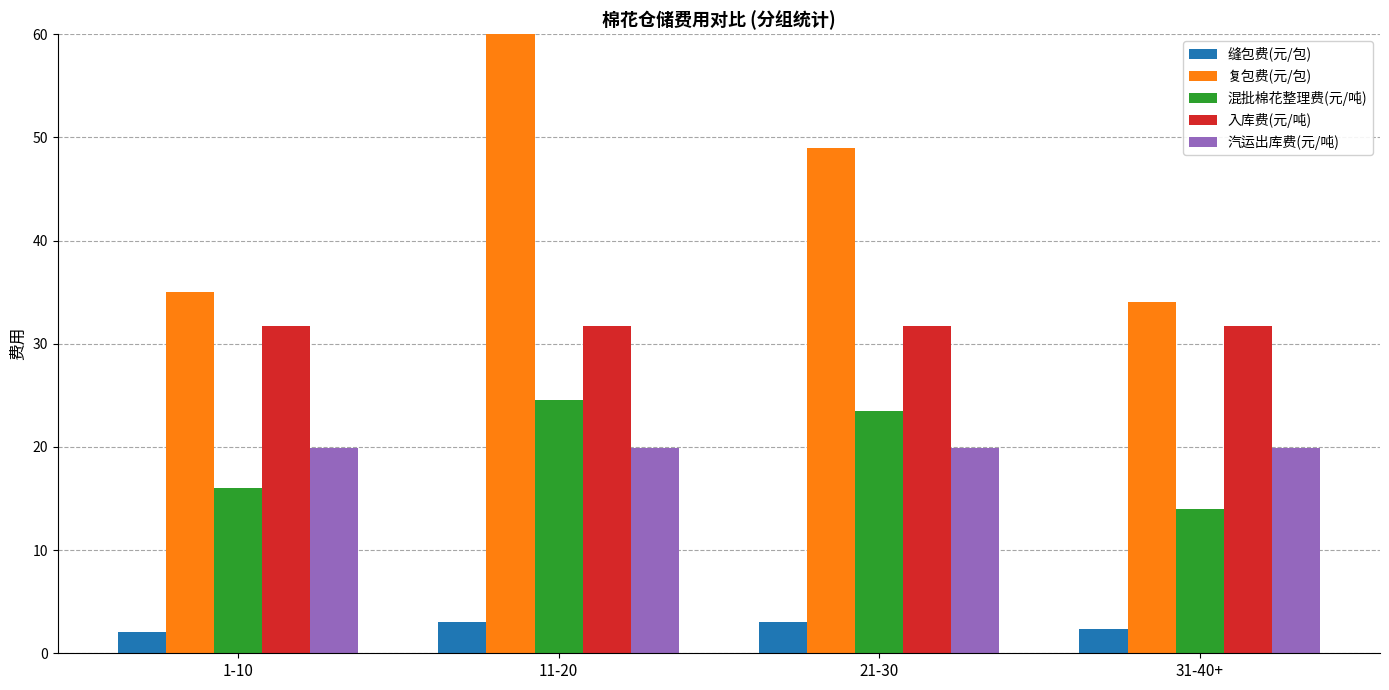

What position from the left is 1-10?

1